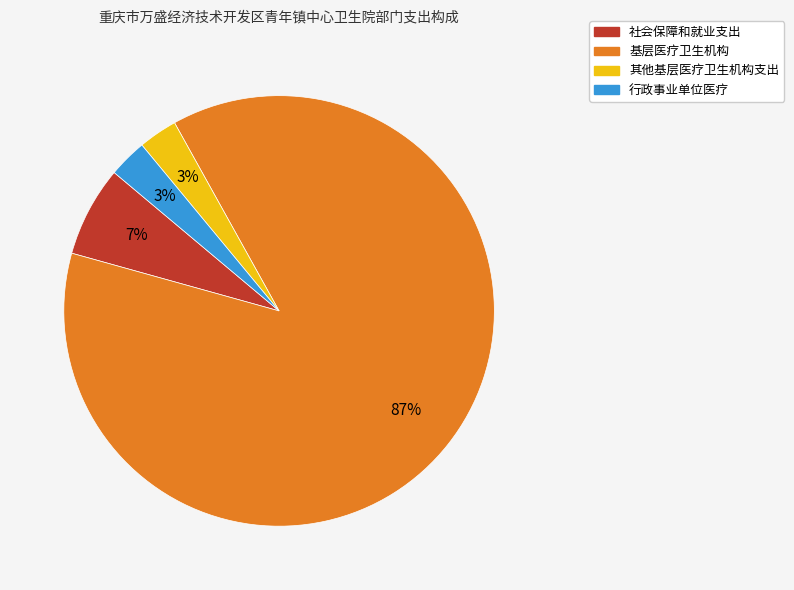

Count the number of slices in the pie.

4